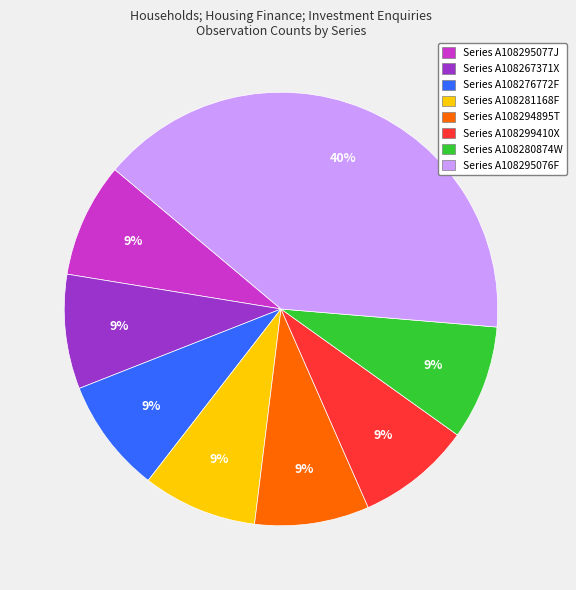

To the nearest percent, what portion does Series A108276772F represent?

9%